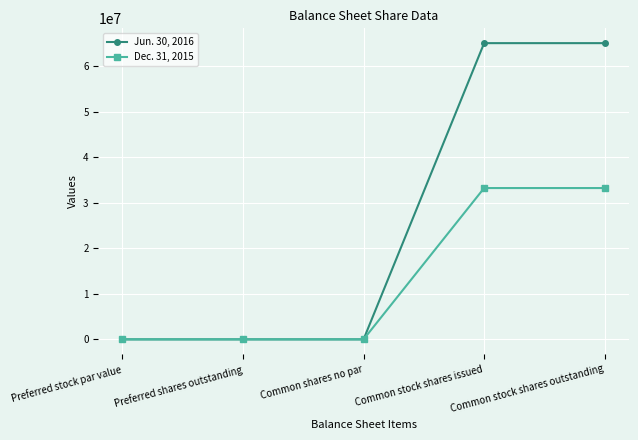

List the series in order of their overall mean, highest first.

Jun. 30, 2016, Dec. 31, 2015